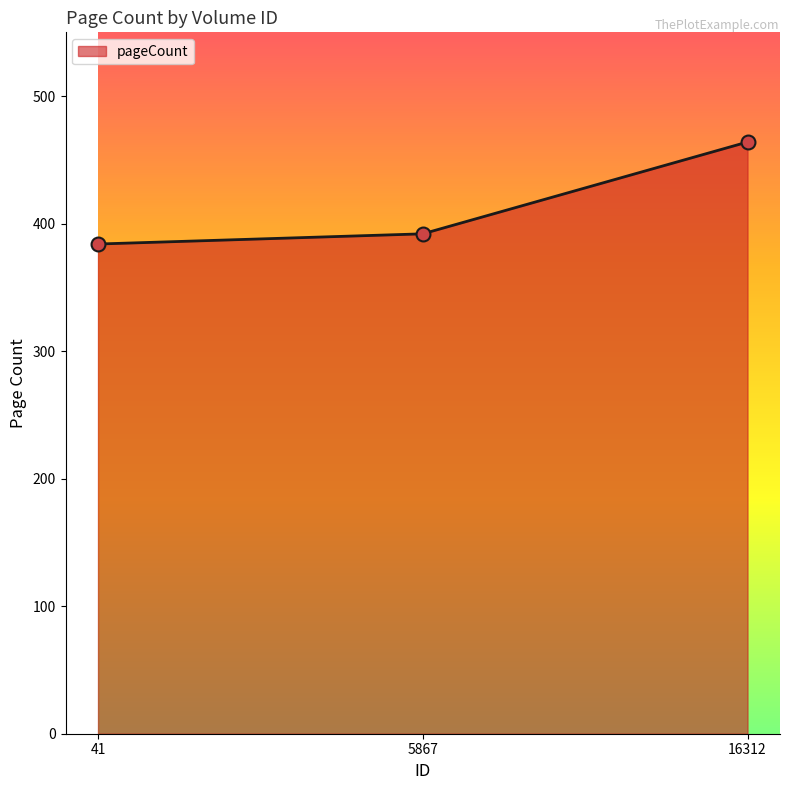

Reading left to right, list all the values displayed in this chart.

41=384	5867=392	16312=464